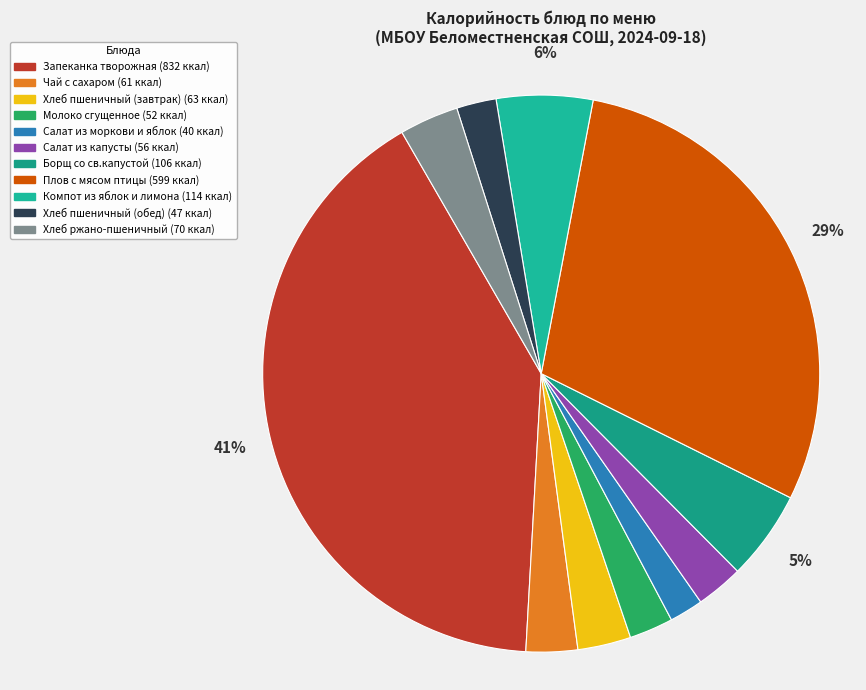

The Хлеб пшеничный (обед) slice represents 2% of the pie. True or false?

True